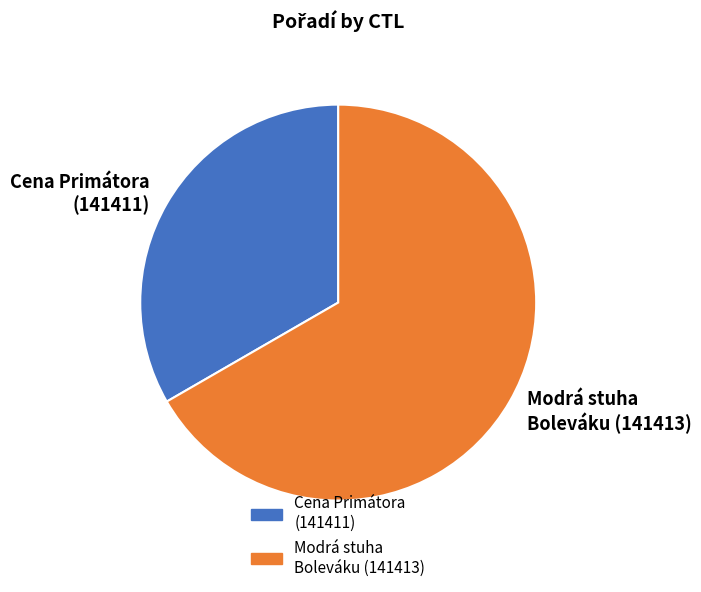

Approximately how many times larger is the value at Cena Primátora (141411) compared to Modrá stuha Boleváku (141413)?

0.5